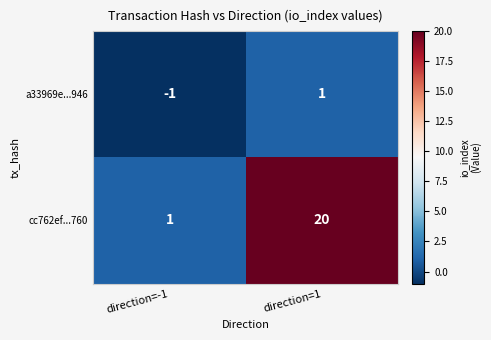

What is the sum of the cc762ef...760 values at direction=1 and direction=-1?

21